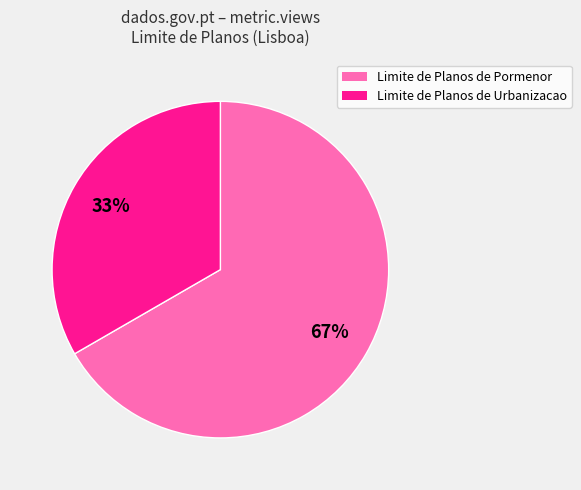

To the nearest percent, what percentage of the pie is Limite de Planos de Urbanizacao?

33%